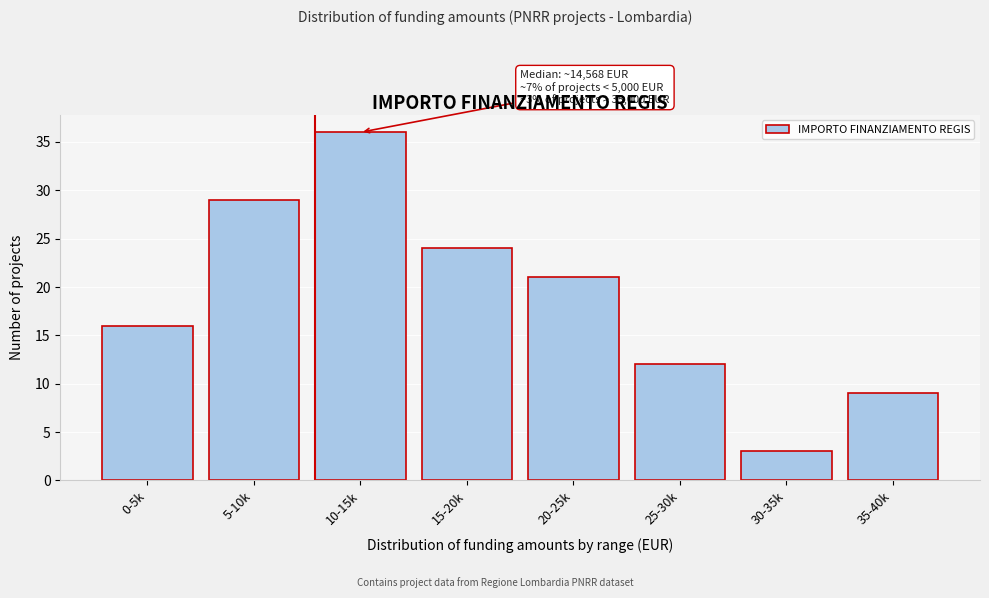

Reading right to left, transcribe all the data shown in this chart.

9	3	12	21	24	36	29	16